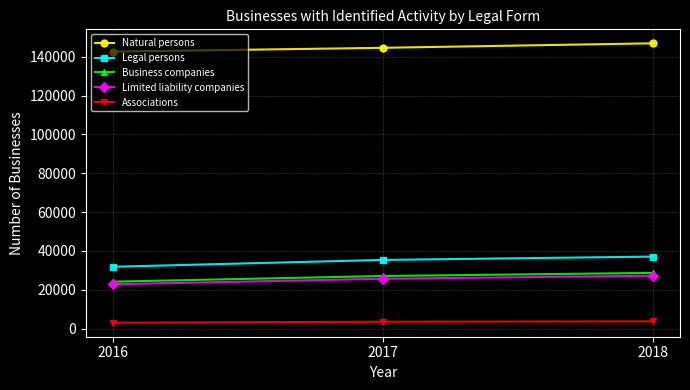

What is the highest value of the Limited liability companies series?

27242